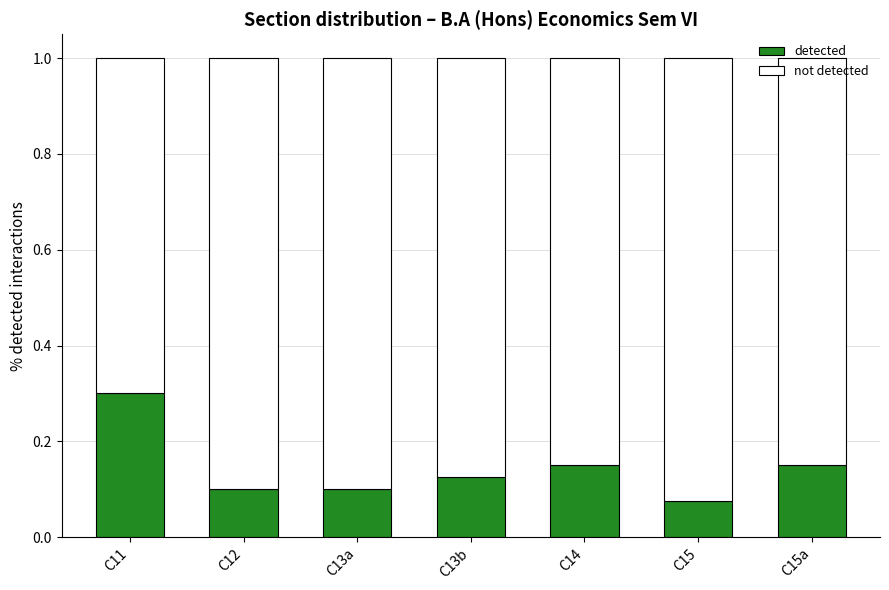

Does the chart contain any negative values?

No